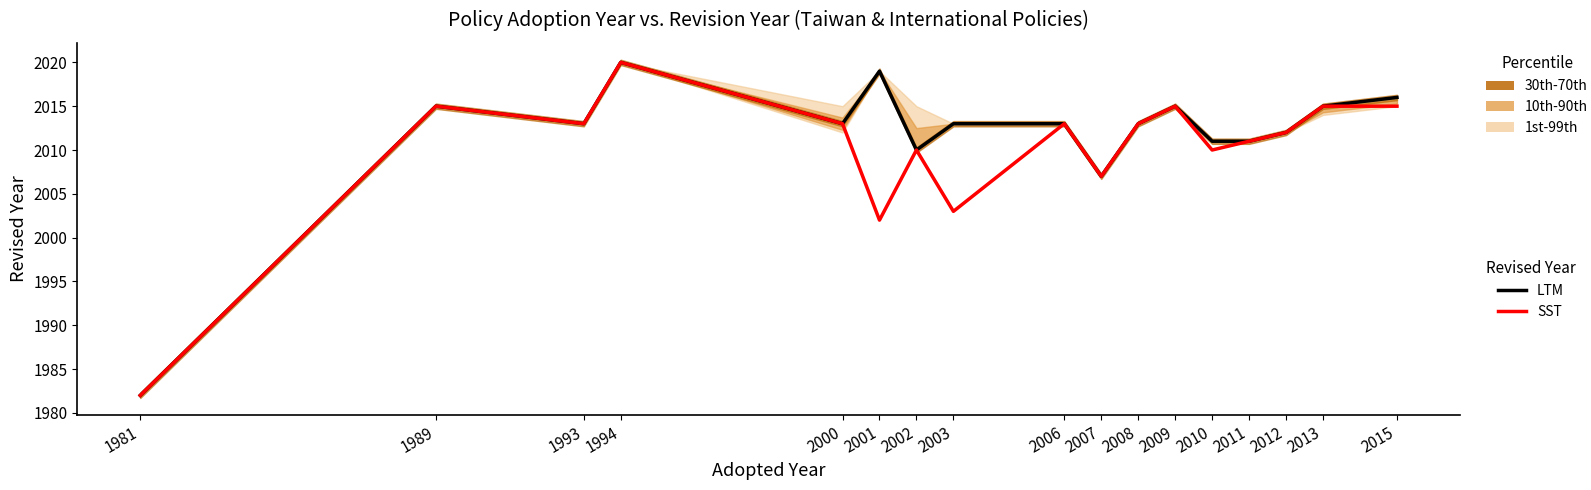

Where is SST nearest to the value 2001?

2001